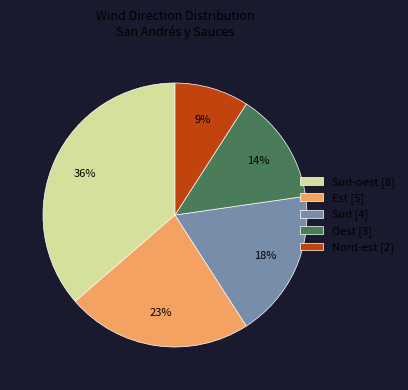

The Sud-oest [8] slice represents 51% of the pie. True or false?

False